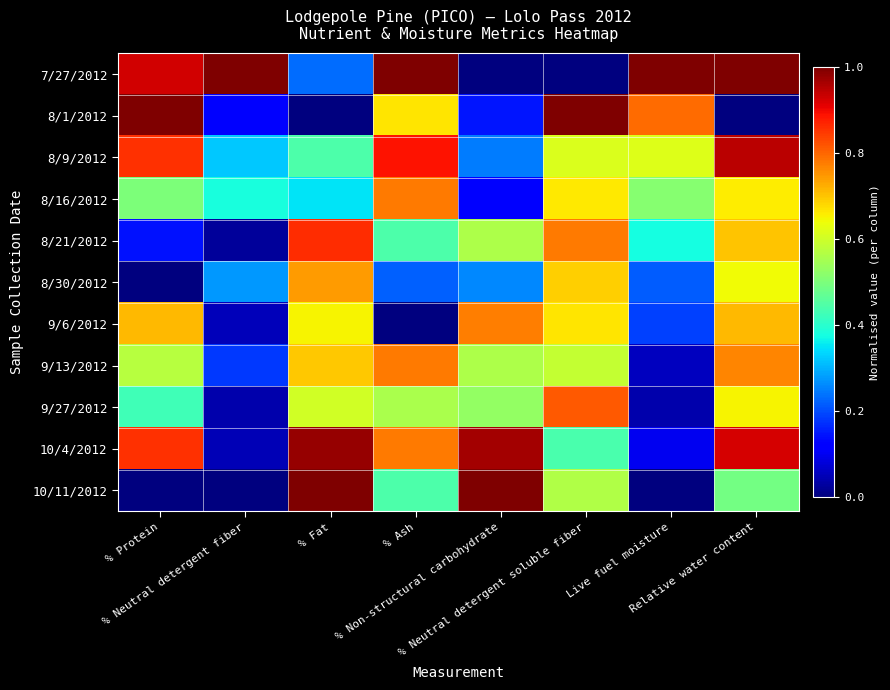

At which category is the sum across all series the highest?

Relative water content